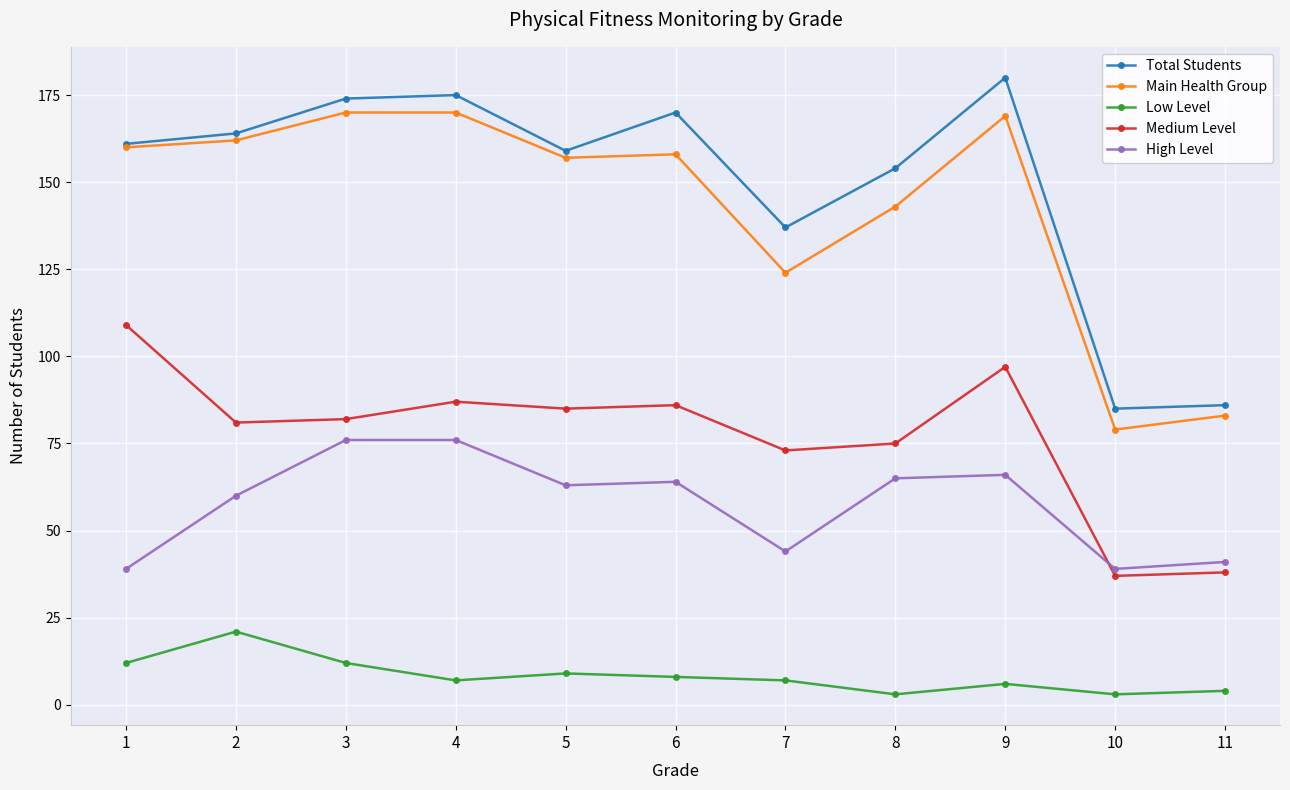

How many categories are shown in the chart?

11